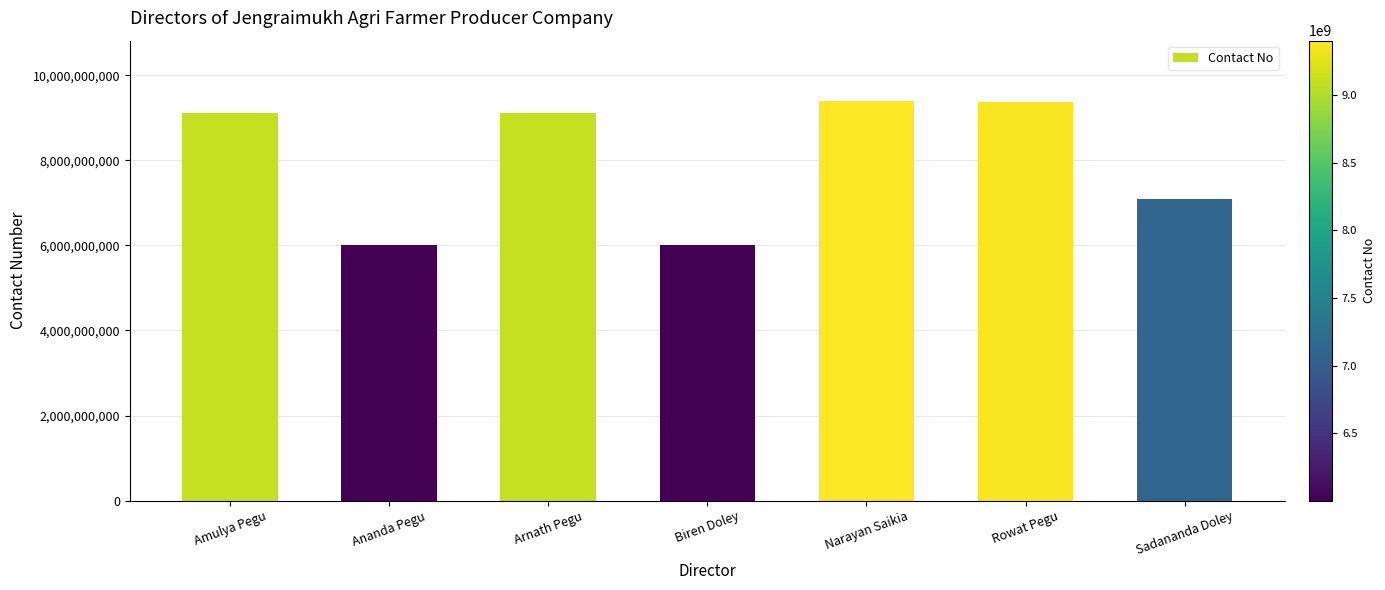

How many categories are shown in the chart?

7